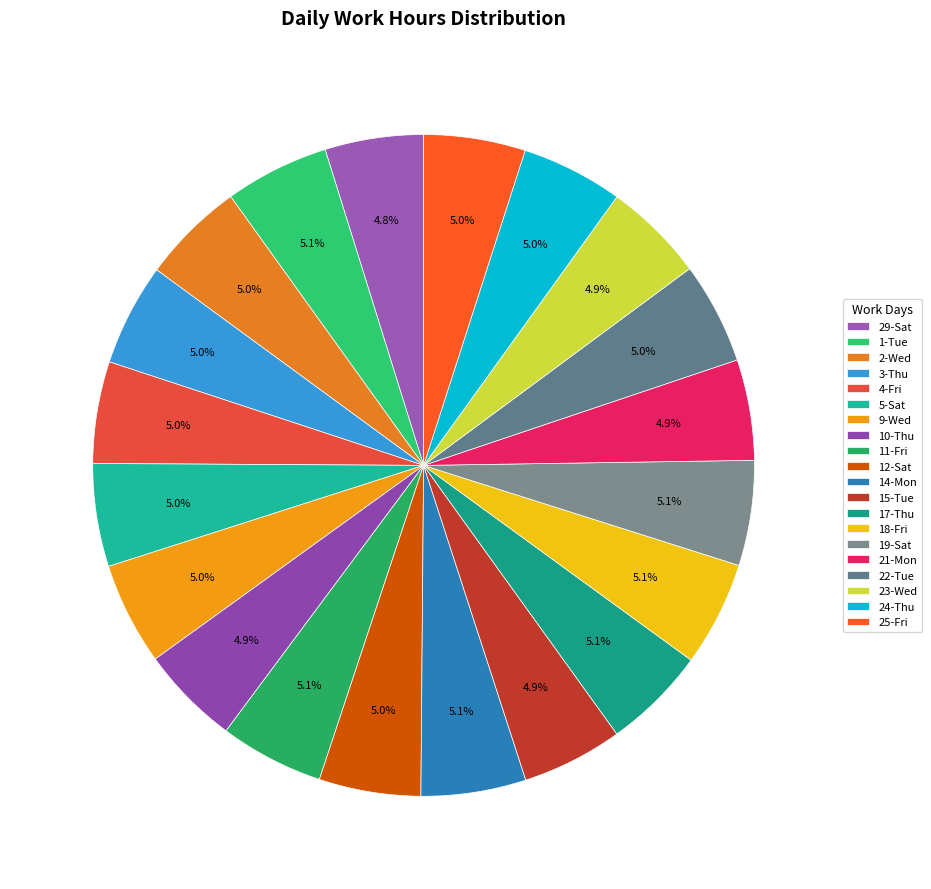

Count the number of slices in the pie.

20